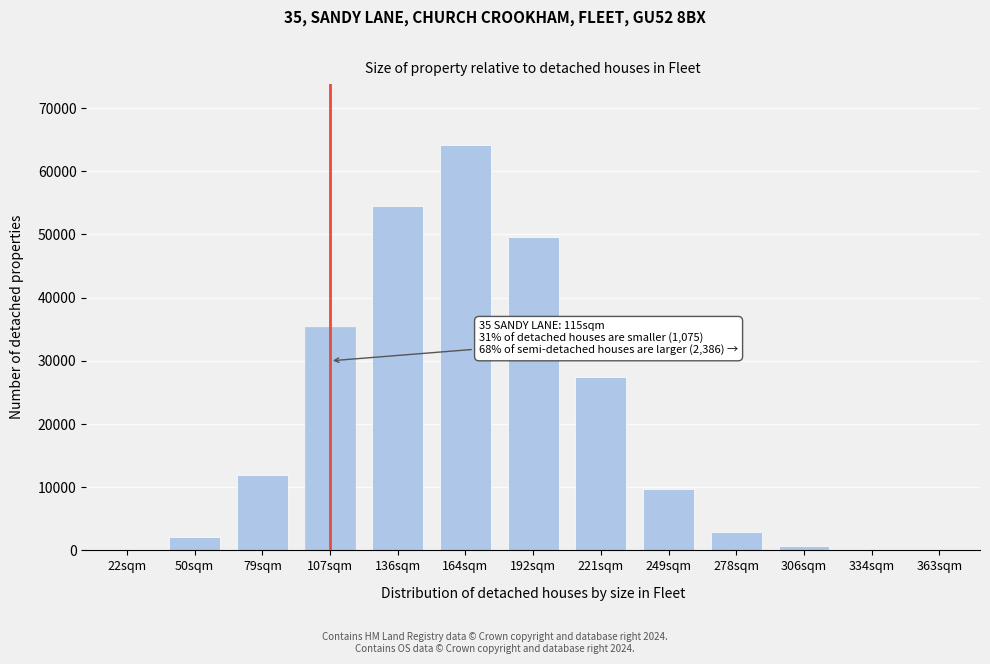

What is the sum of all values?

258671